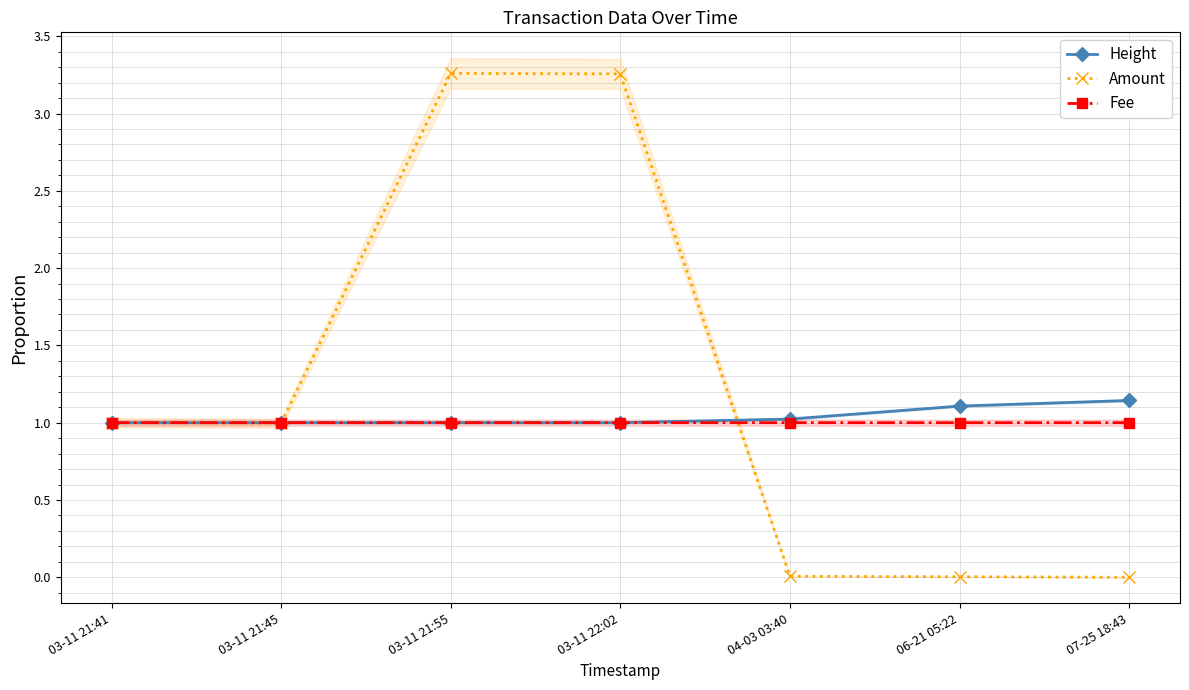

Does the chart have visible grid lines?

Yes